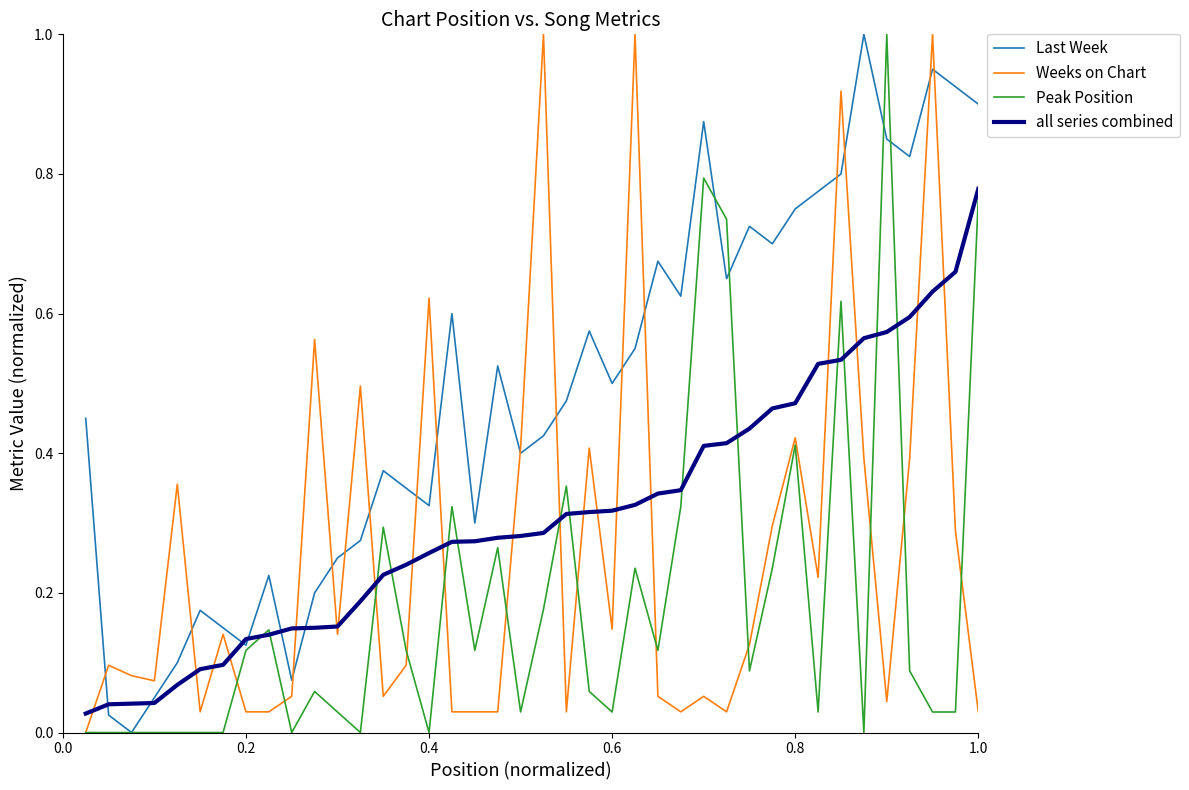

What is the maximum value shown in the chart?

1.0